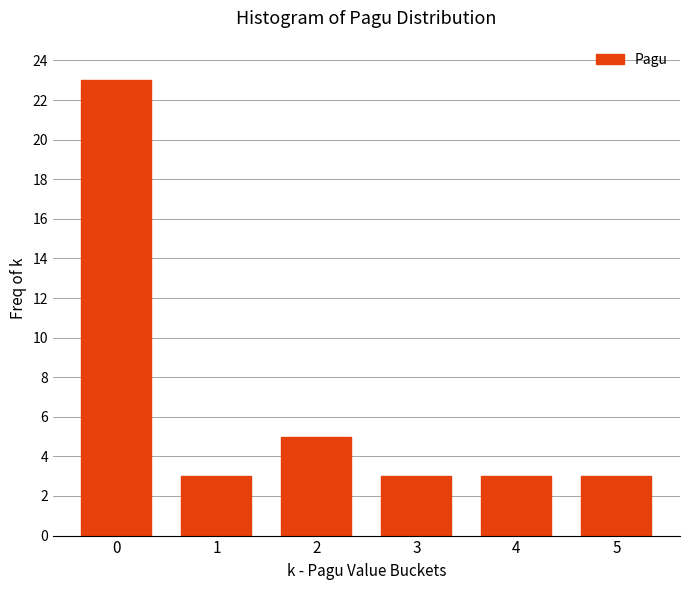

Reading left to right, transcribe all the data shown in this chart.

23	3	5	3	3	3